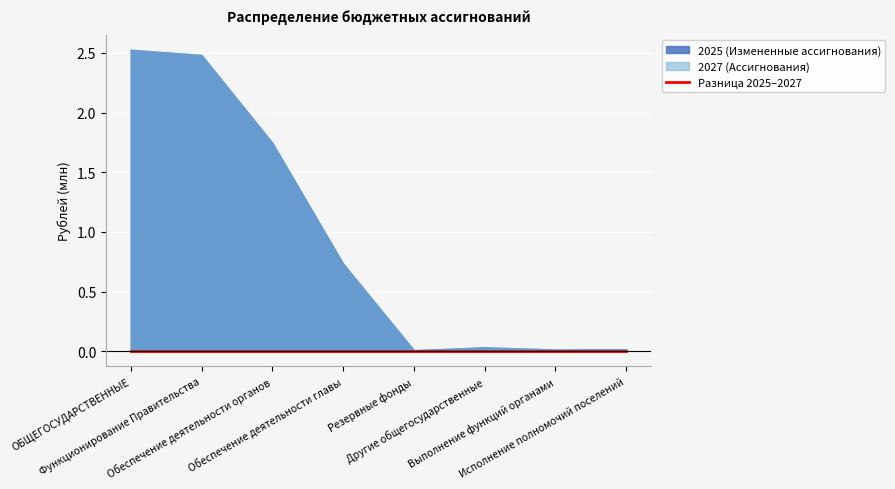

The 2027 (Ассигнования) series shows 27986 at Выполнение функций органами. True or false?

False